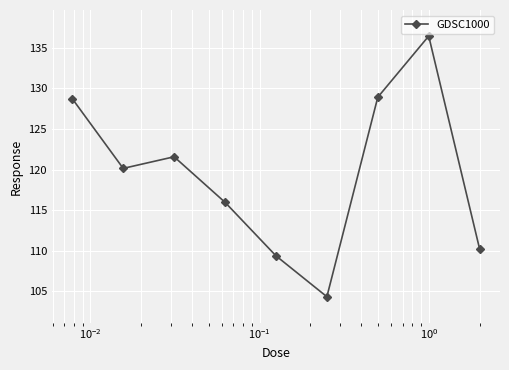

What is the greatest value displayed?

136.4